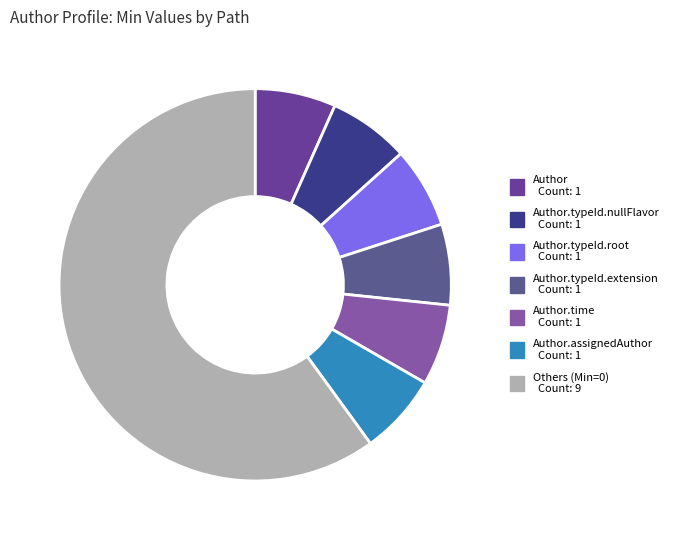

How many segments does this pie chart have?

7